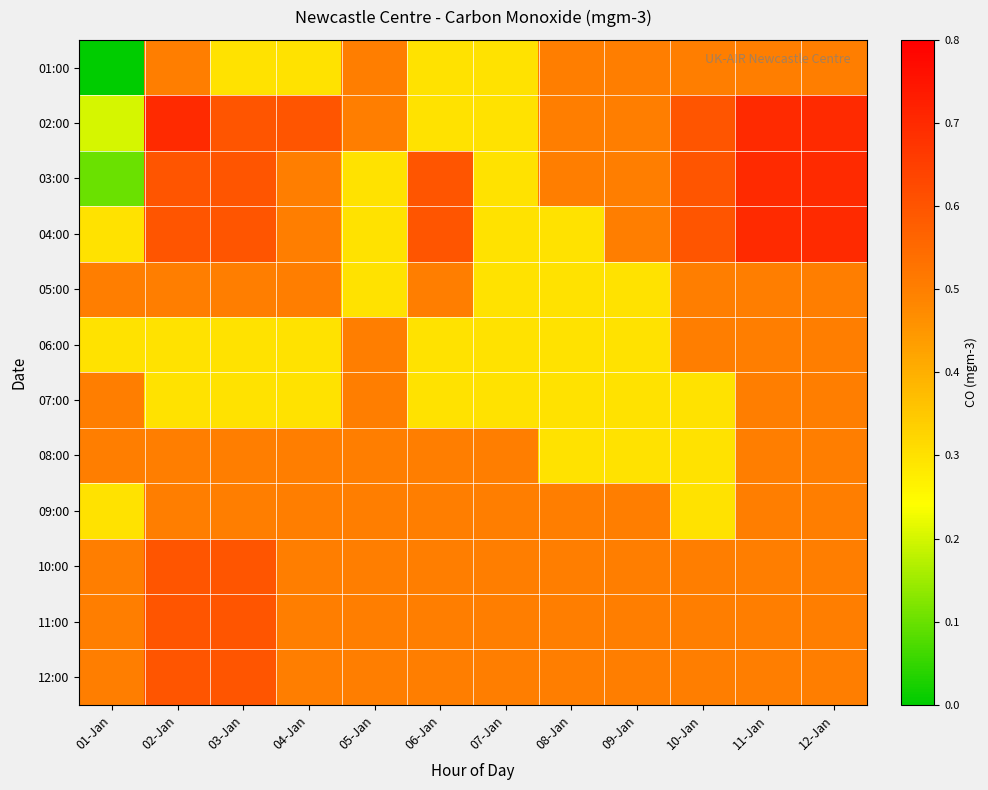

At which category is the sum across all series the highest?

11-Jan